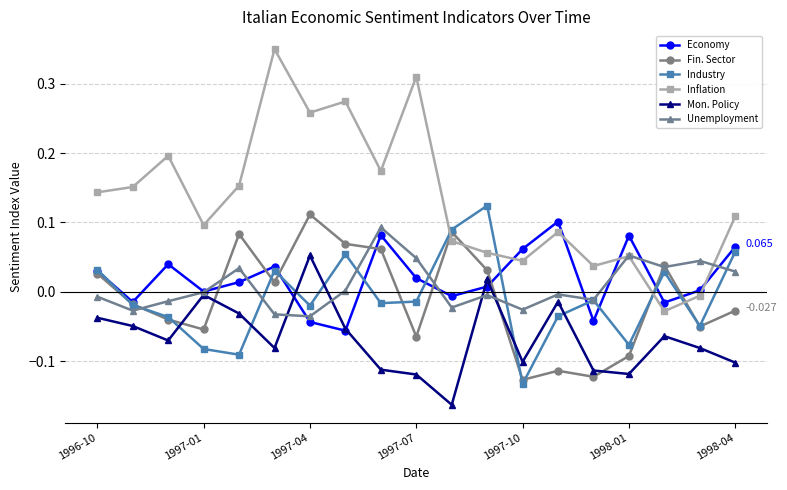

How many data points in Industry are above 0?

7